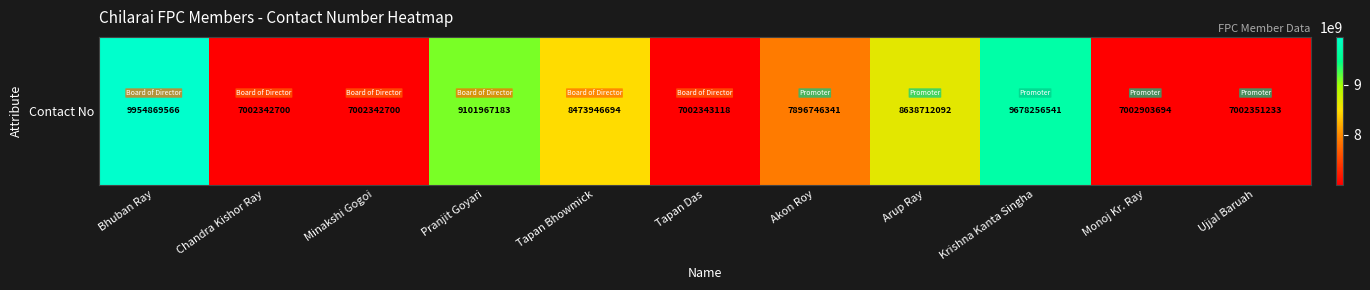

At which category does the chart reach its minimum across all series?

Chandra Kishor Ray